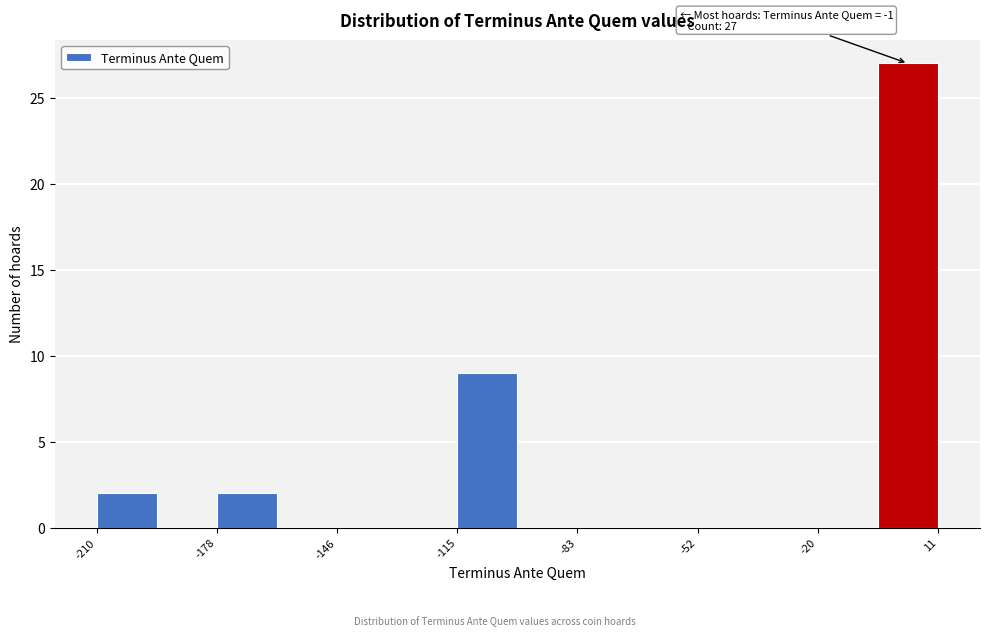

Read against the x-axis, roughly where is the centre of the tallest bar?

5